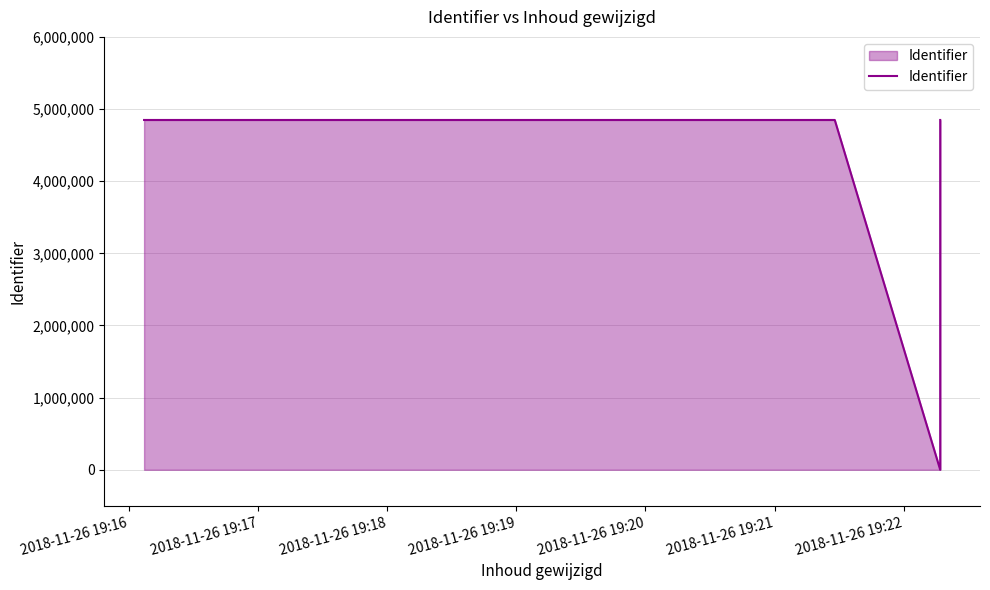

What value does the data have at 2018-11-26 19:16, to the nearest 10?

4848360